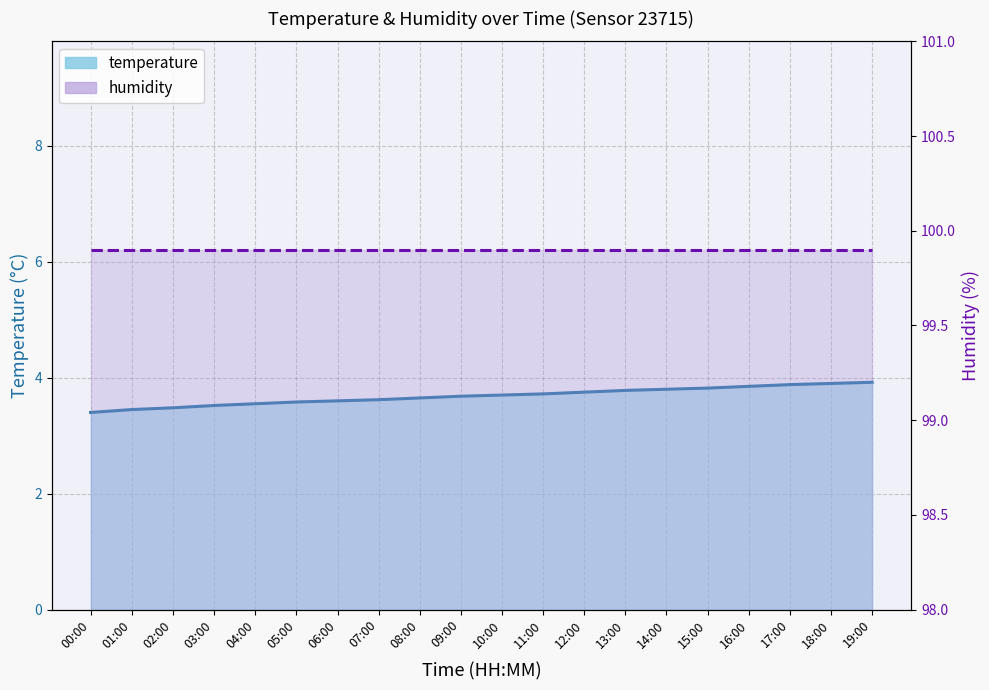

The temperature series shows 3.7 at 11:00. True or false?

True